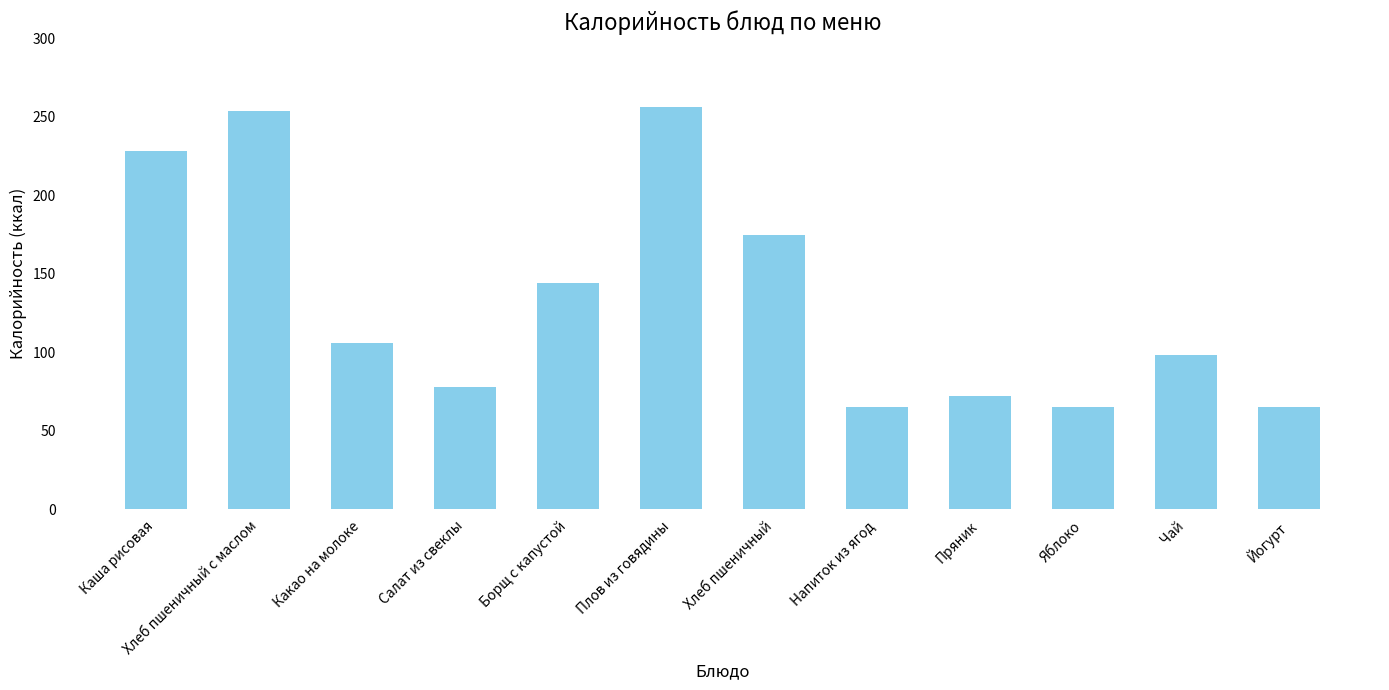

True or false: the data shows 149.7 at Хлеб пшеничный с маслом.

False